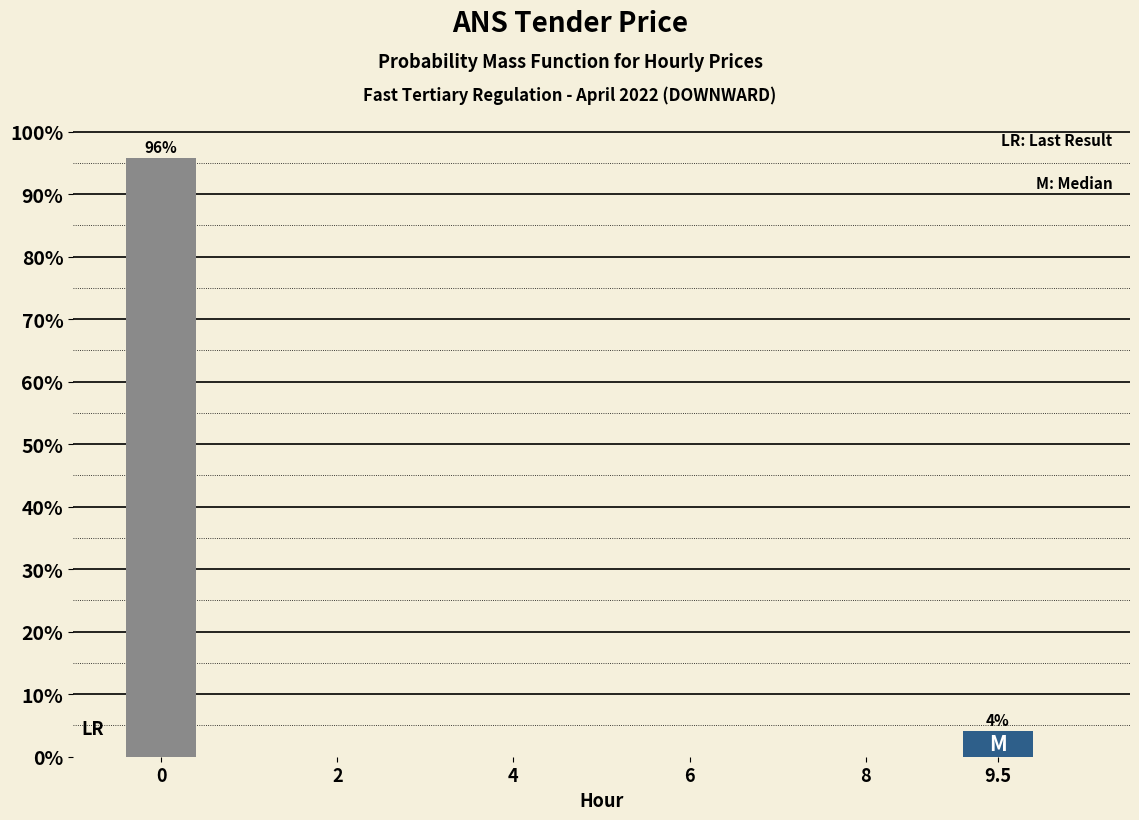

What position from the left is 9.5?

2